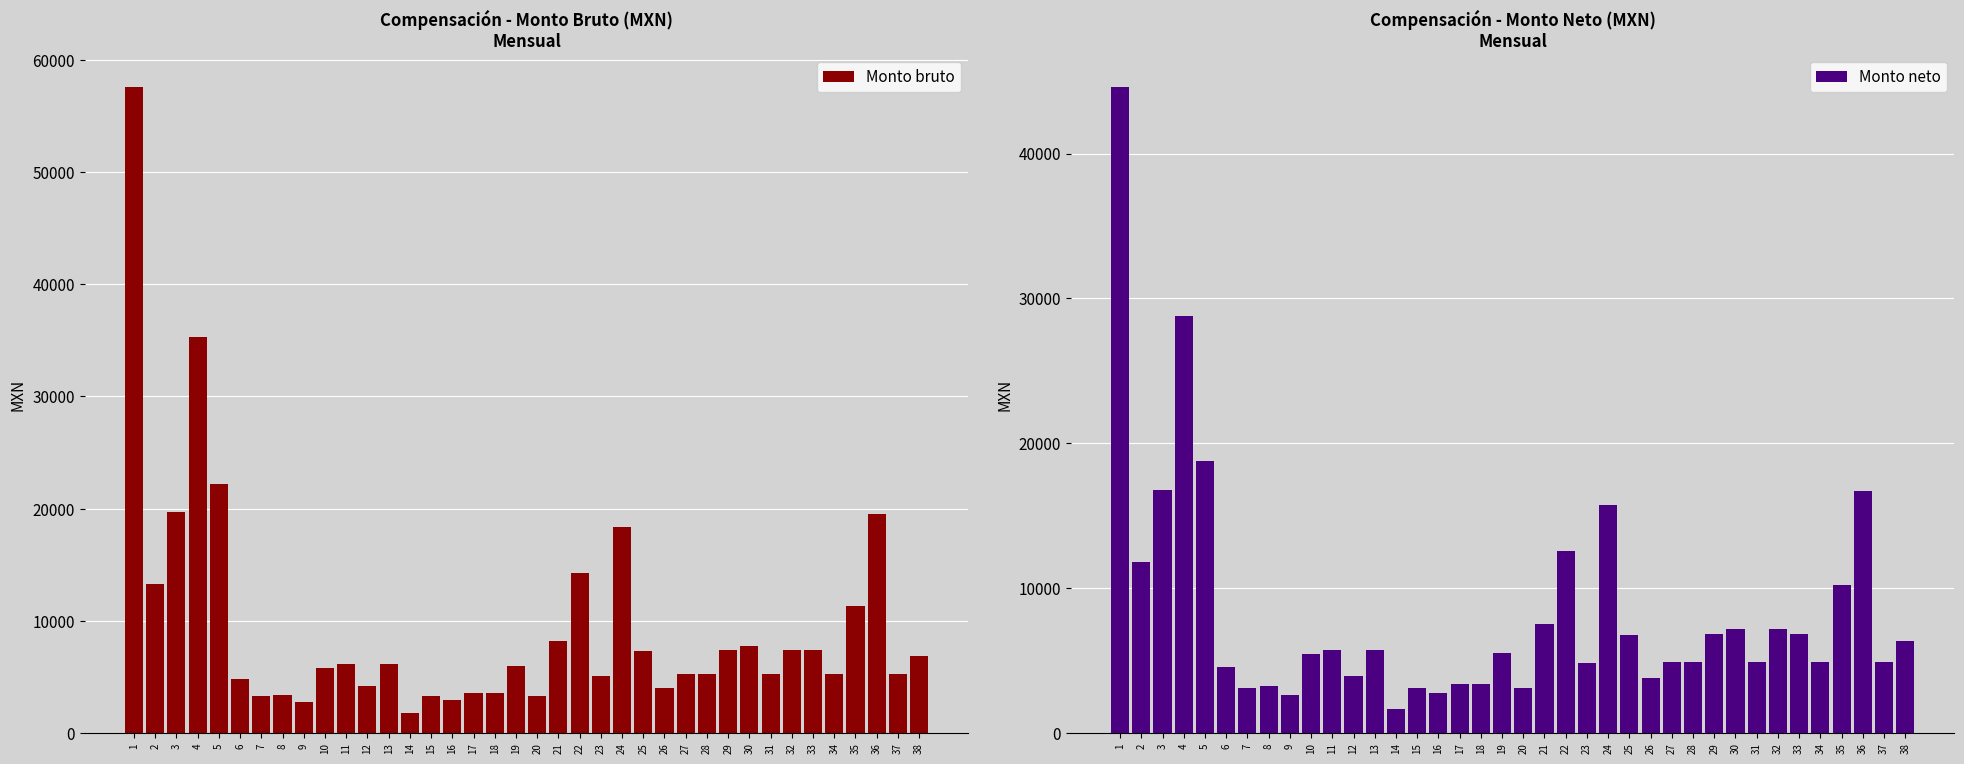

Rank the categories by Monto bruto value from lowest to highest.

14, 9, 16, 7, 20, 15, 8, 17, 18, 26, 12, 6, 23, 27, 28, 31, 34, 37, 10, 19, 11, 13, 38, 25, 29, 32, 33, 30, 21, 35, 2, 22, 24, 36, 3, 5, 4, 1